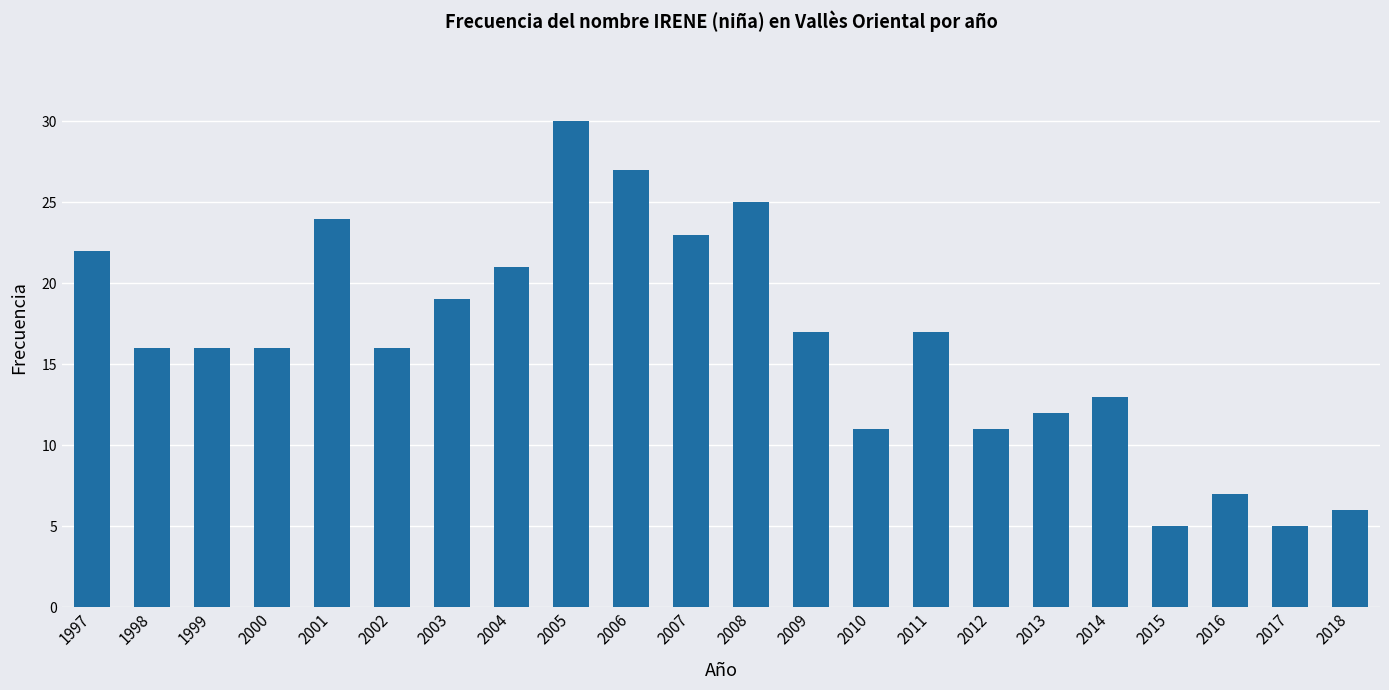

What is the value of the 9th bar from the left?

30